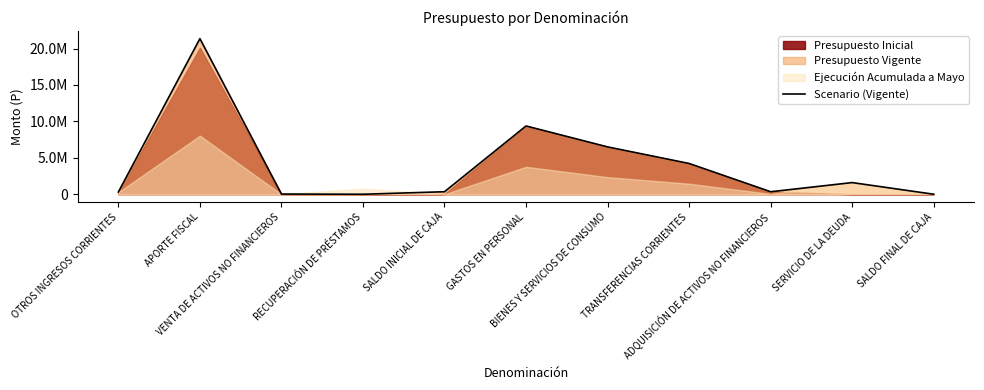

What is the difference between the second highest and minimum values?

9370814